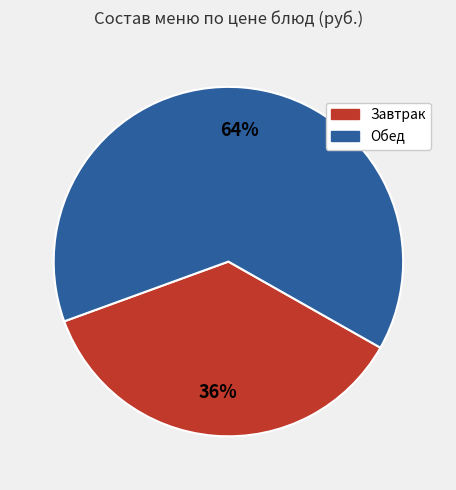

Does any single category account for the majority?

Yes